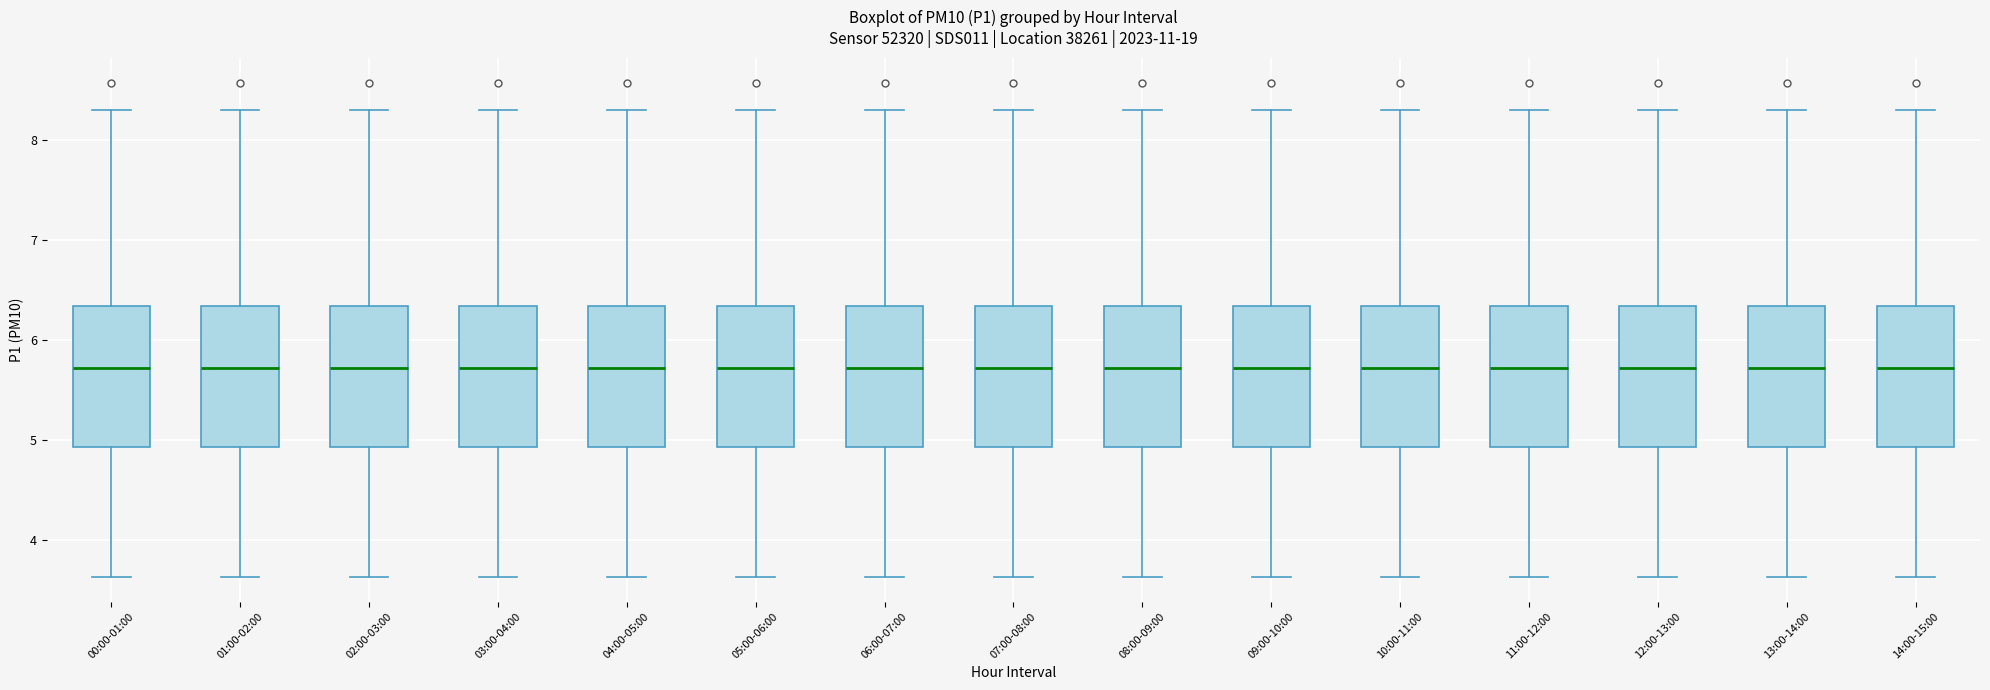

Reading left to right, transcribe this box plot: for each box, give where its median line is, the range the box spans, and where its two whiskers end, as read against the y-axis. The values are not printed on the chart, so give them approximately, as read against the axis.

00:00-01:00: median 5.7, box 4.9 to 6.3, whiskers 3.6 to 8.3
01:00-02:00: median 5.7, box 4.9 to 6.3, whiskers 3.6 to 8.3
02:00-03:00: median 5.7, box 4.9 to 6.3, whiskers 3.6 to 8.3
03:00-04:00: median 5.7, box 4.9 to 6.3, whiskers 3.6 to 8.3
04:00-05:00: median 5.7, box 4.9 to 6.3, whiskers 3.6 to 8.3
05:00-06:00: median 5.7, box 4.9 to 6.3, whiskers 3.6 to 8.3
06:00-07:00: median 5.7, box 4.9 to 6.3, whiskers 3.6 to 8.3
07:00-08:00: median 5.7, box 4.9 to 6.3, whiskers 3.6 to 8.3
08:00-09:00: median 5.7, box 4.9 to 6.3, whiskers 3.6 to 8.3
09:00-10:00: median 5.7, box 4.9 to 6.3, whiskers 3.6 to 8.3
10:00-11:00: median 5.7, box 4.9 to 6.3, whiskers 3.6 to 8.3
11:00-12:00: median 5.7, box 4.9 to 6.3, whiskers 3.6 to 8.3
12:00-13:00: median 5.7, box 4.9 to 6.3, whiskers 3.6 to 8.3
13:00-14:00: median 5.7, box 4.9 to 6.3, whiskers 3.6 to 8.3
14:00-15:00: median 5.7, box 4.9 to 6.3, whiskers 3.6 to 8.3